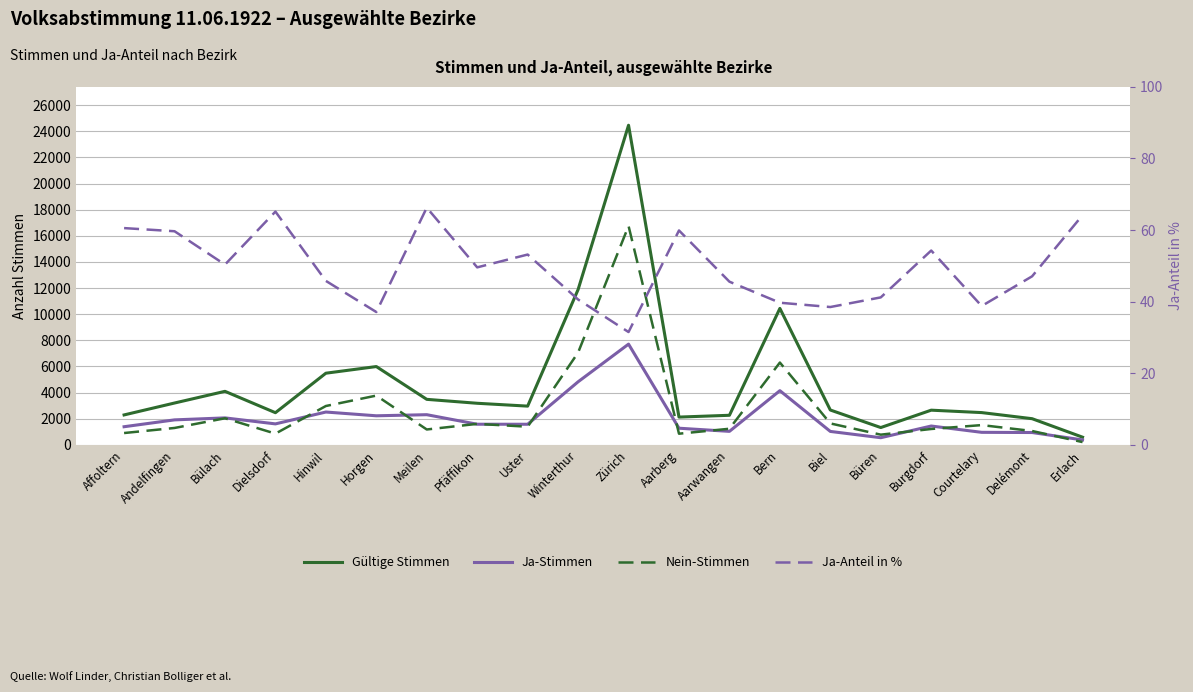

Which series has the largest total across all categories?

Gültige Stimmen